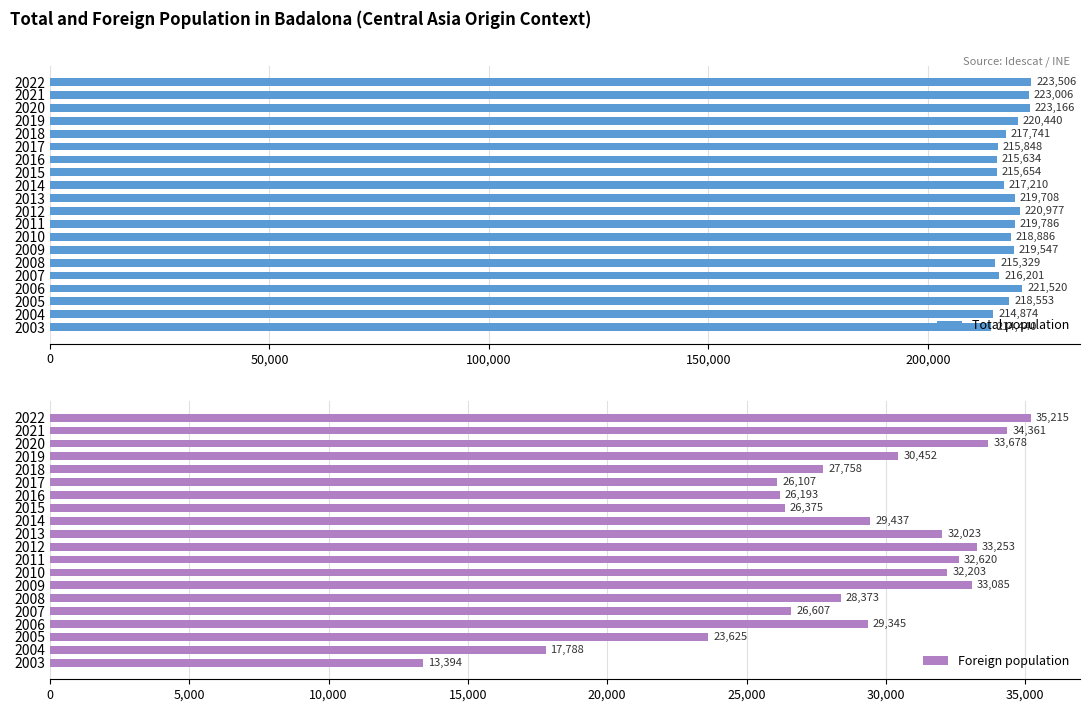

The value of Foreign population at 2013 is 56364. True or false?

False